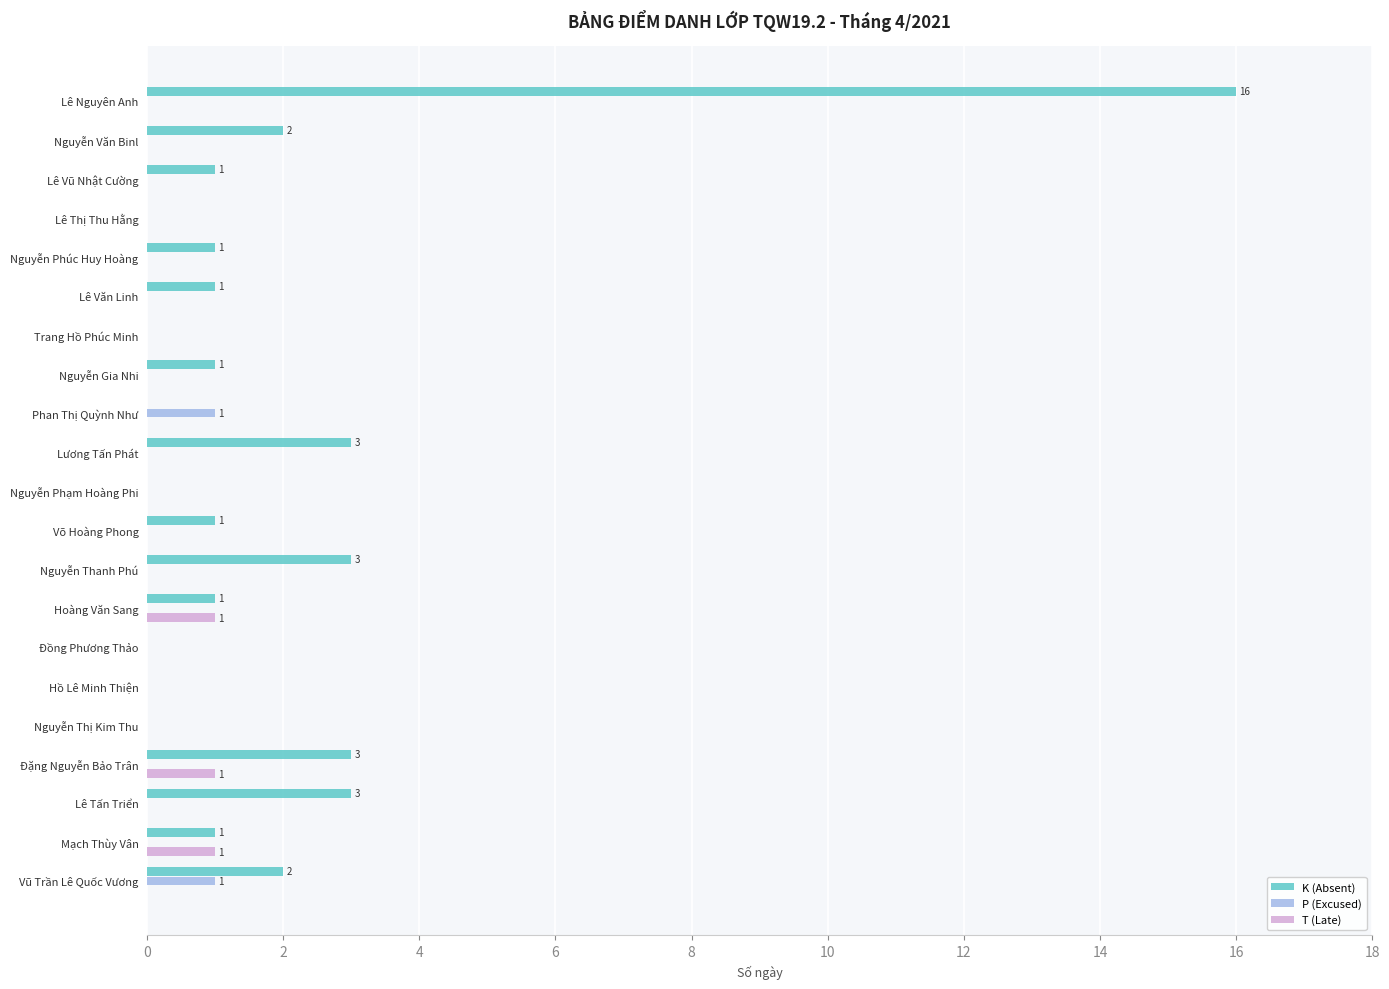

At which category does the chart reach its peak across all series?

Lê Nguyên Anh